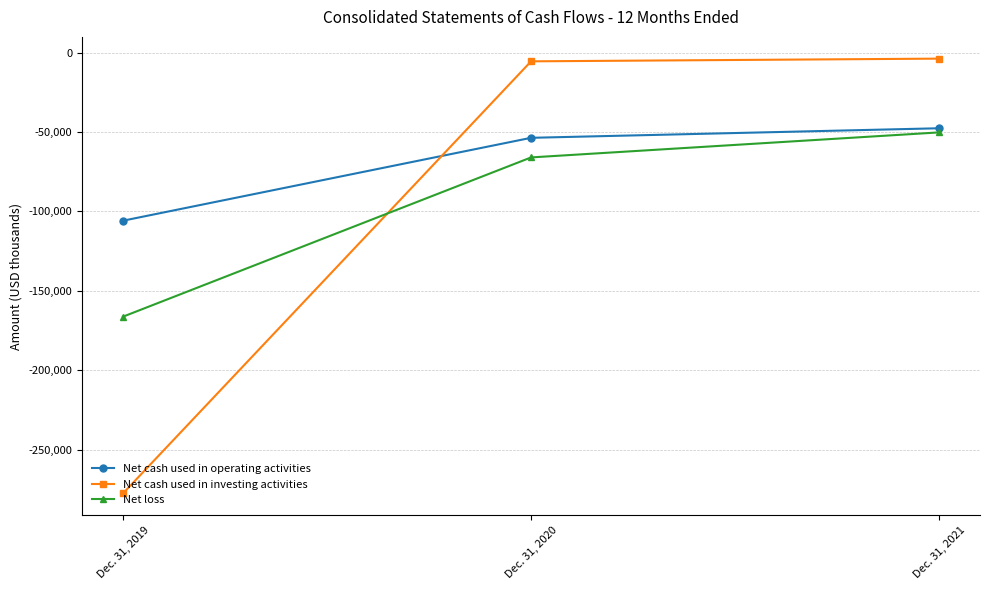

What is the total value across all series at Dec. 31, 2019?

-549842